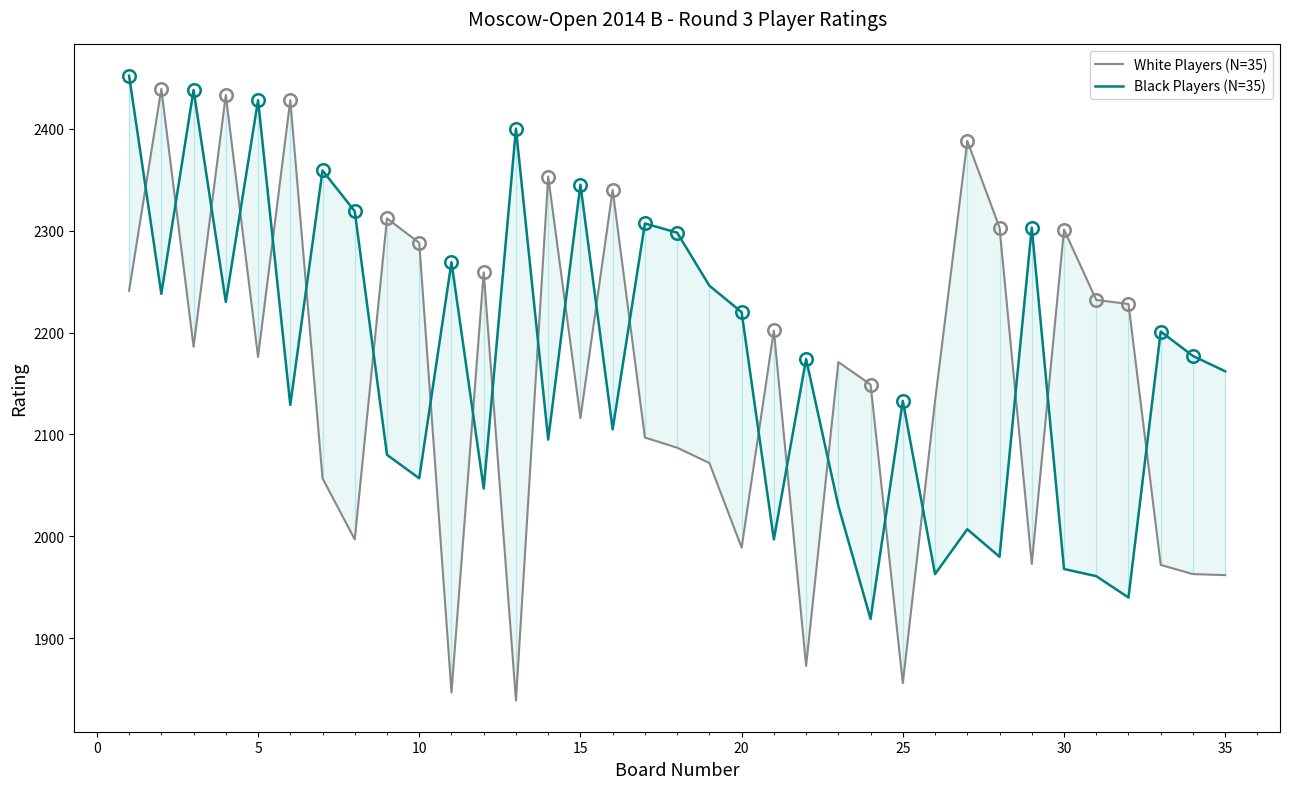

How many categories are shown in the chart?

35